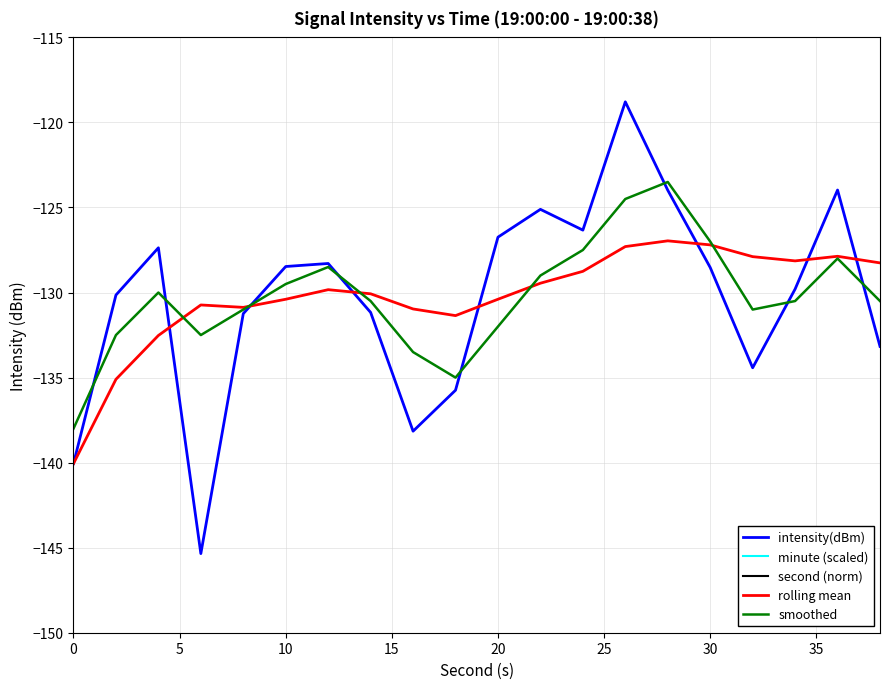

What is the maximum value for smoothed?

-123.5